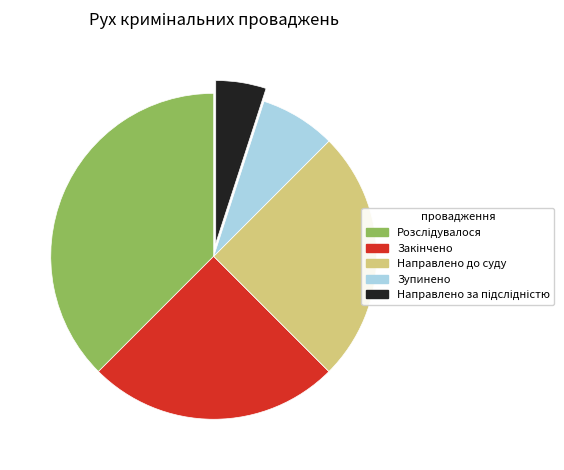

Is there any slice that represents more than half of the pie?

No